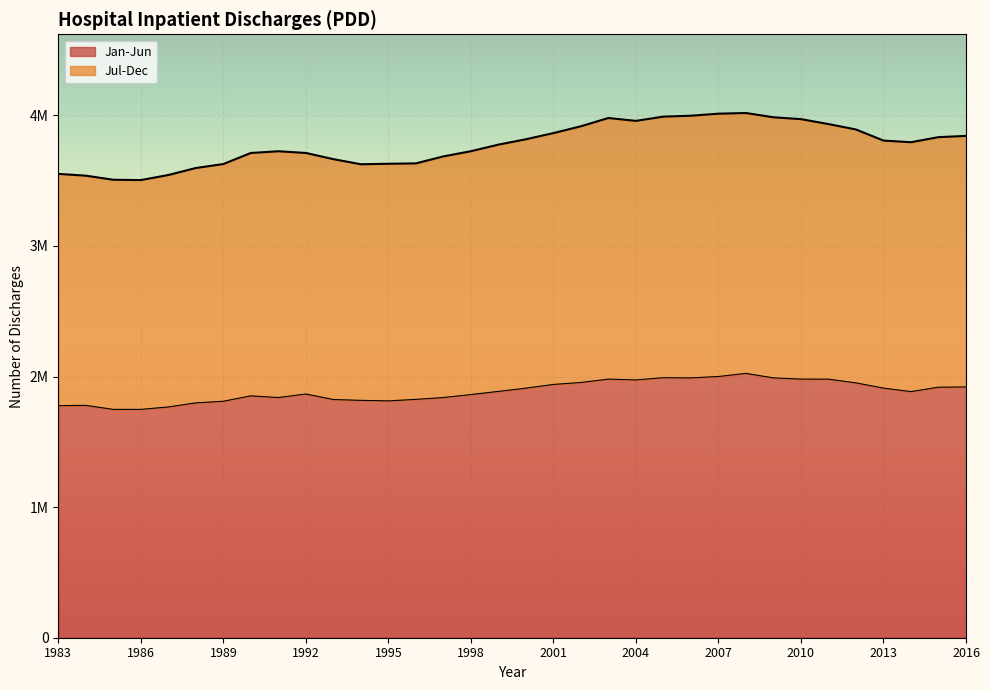

True or false: Jul-Dec has more than 0 interior local peaks.

True